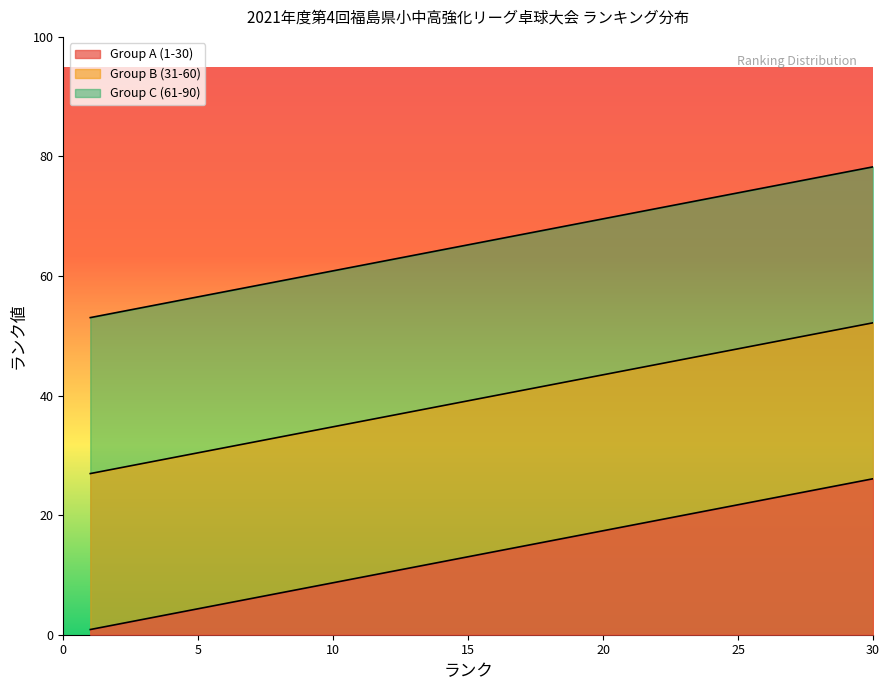

True or false: Group C (61-90) has a value of 73.0 at 24.

True